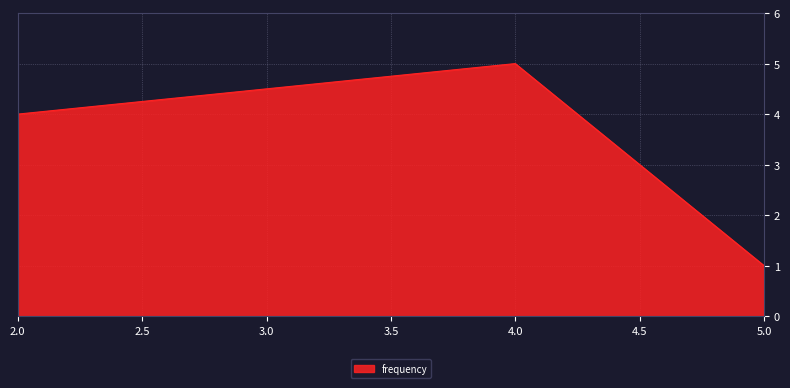

What is the change in value from 2.0 to 5.0?

-3